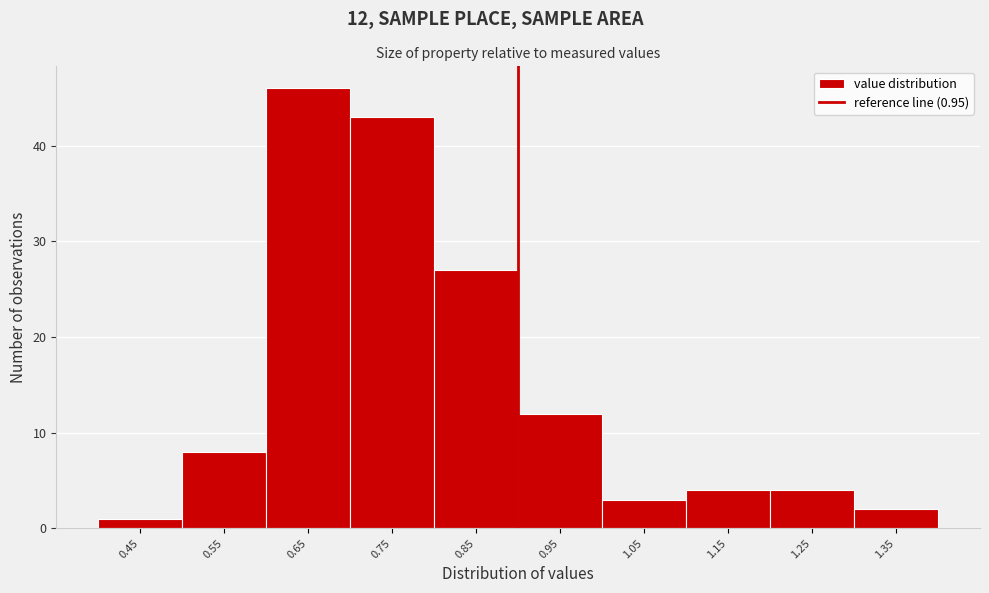

Reading left to right, list all the values displayed in this chart.

1	8	46	43	27	12	3	4	4	2